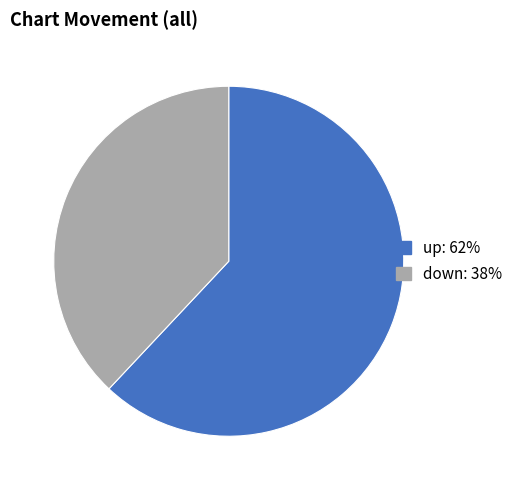

Is down the majority of the pie?

No